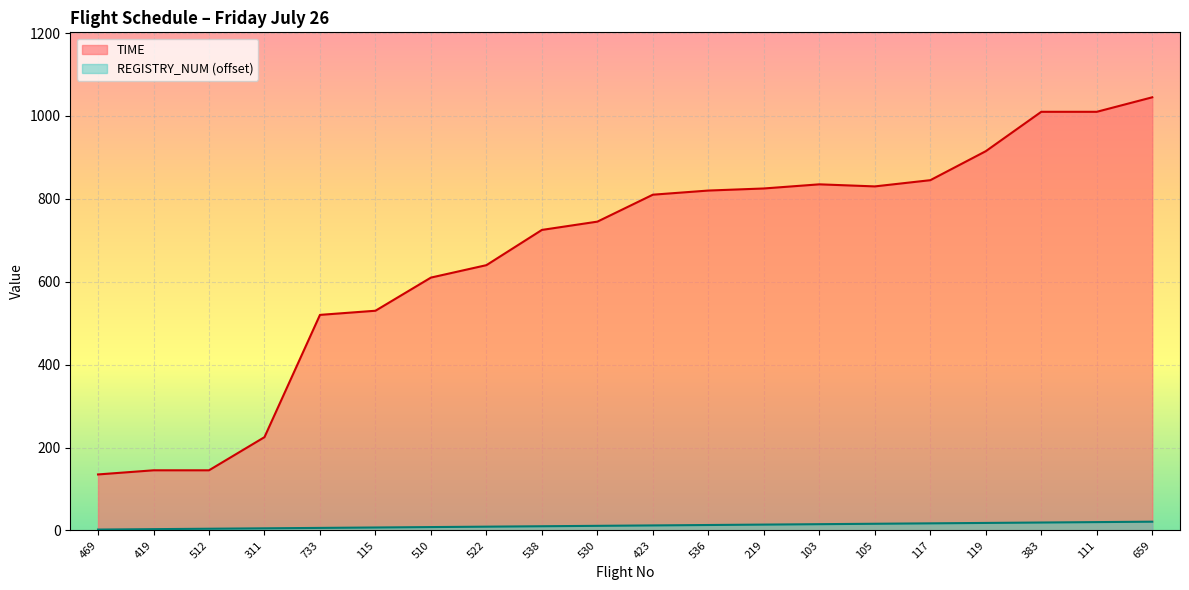

True or false: REGISTRY_NUM and TIME cross at least once.

False